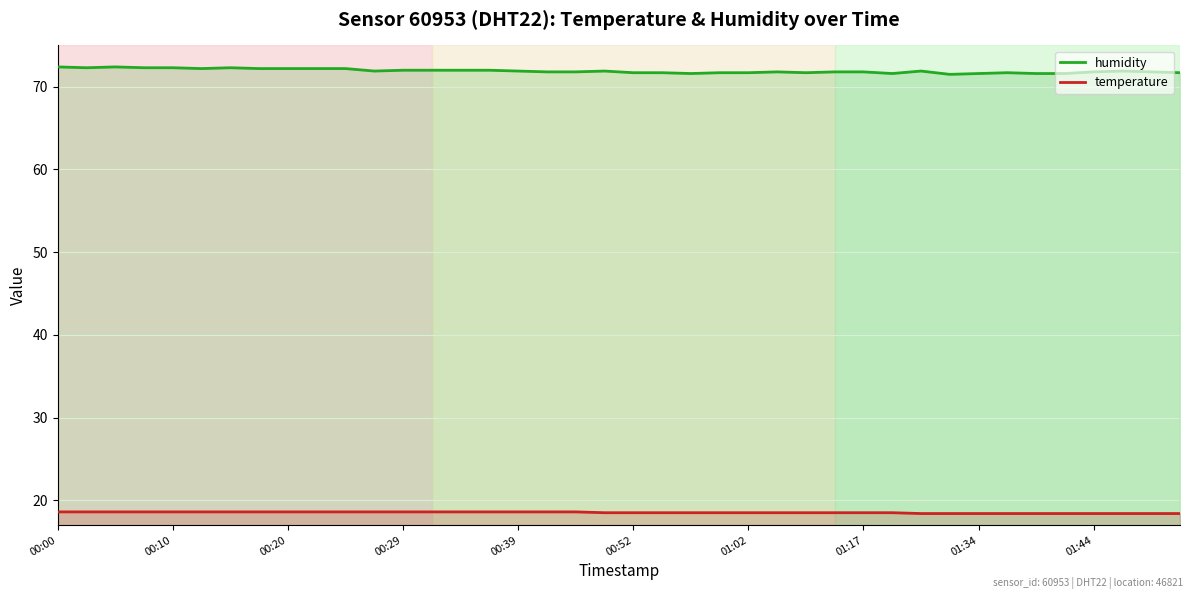

What is the total value across all series at 17?

90.4